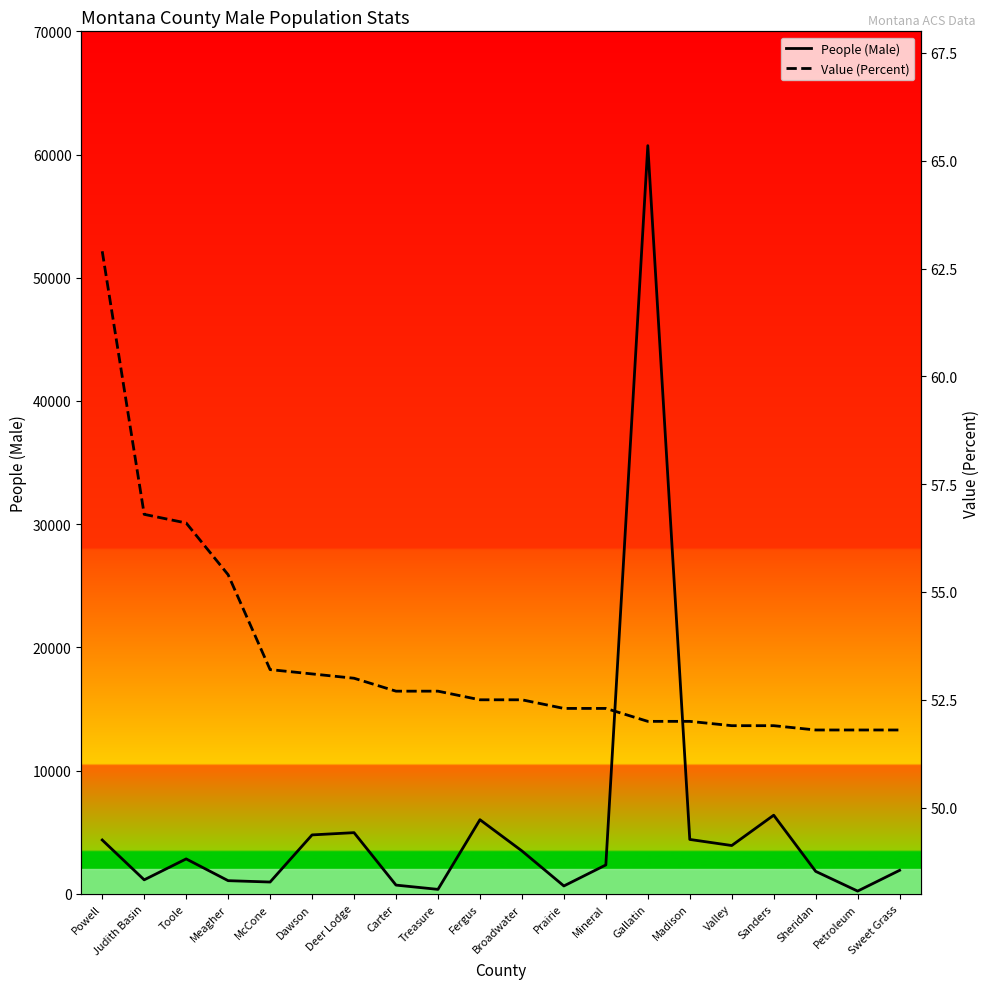

The value of Value (Percent) at Deer Lodge is 53.0. True or false?

True